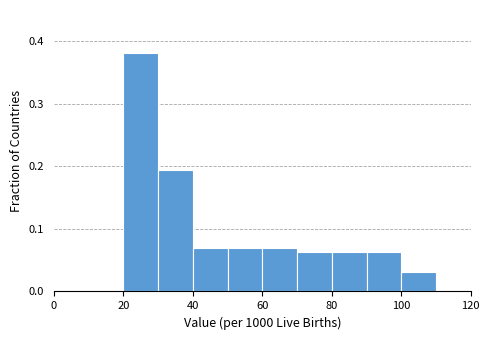

Reading left to right, list every bar in this chart as the range it spans on the x-axis followed by its height. The values are not printed on the chart, so give them approximately, as read against the axis.

0 to 10: 0
10 to 20: 0
20 to 30: 0.38
30 to 40: 0.19
40 to 50: 0.07
50 to 60: 0.07
60 to 70: 0.07
70 to 80: 0.06
80 to 90: 0.06
90 to 100: 0.06
100 to 110: 0.03
110 to 120: 0